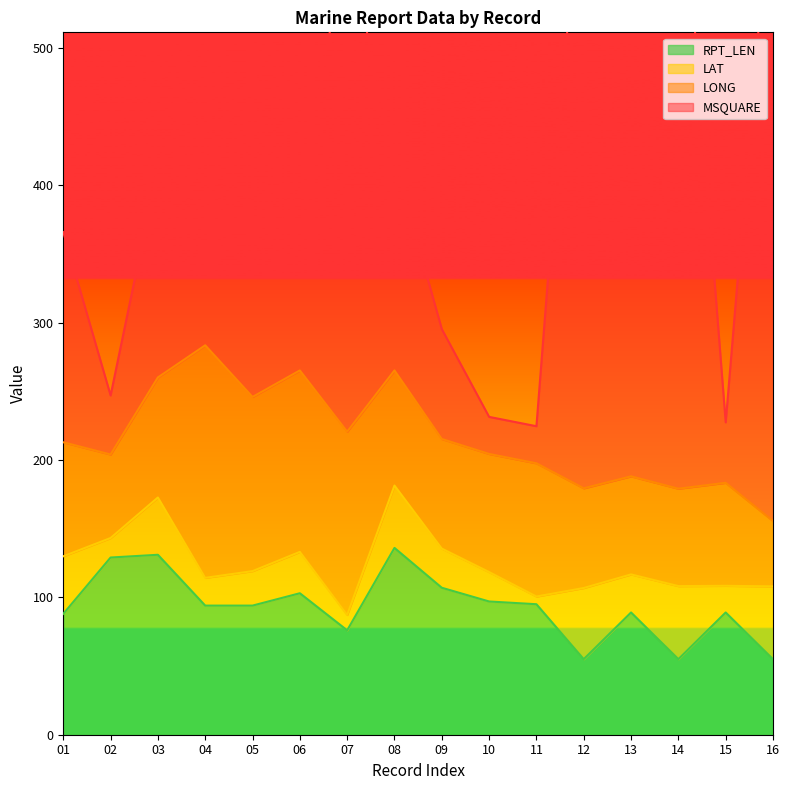

Count the number of categories in the chart.

16